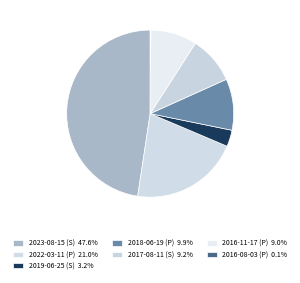

What is the smallest slice in the pie chart?

2016-08-03 (P)